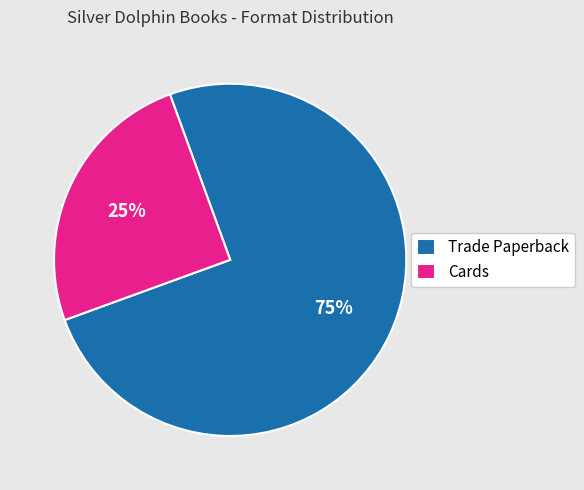

Do Cards and Trade Paperback together represent more than half of the pie?

Yes